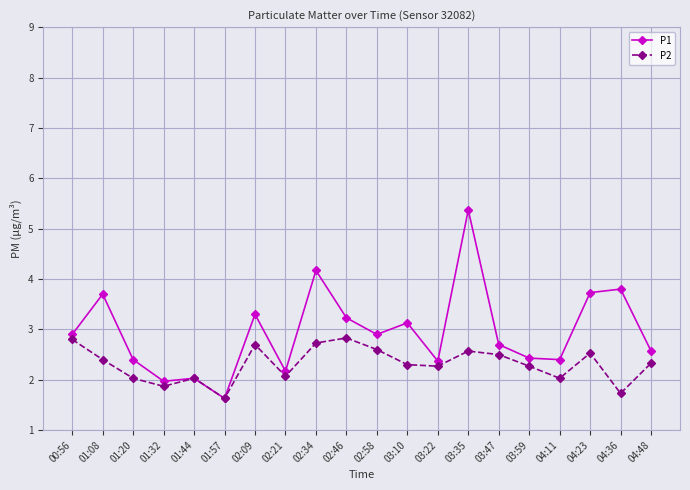

Reading left to right, what are all the values shown in this chart?

P1: 00:56=2.9	01:08=3.7	01:20=2.4	01:32=2.0	01:44=2.0	01:57=1.6	02:09=3.3	02:21=2.2	02:34=4.2	02:46=3.2	02:58=2.9	03:10=3.1	03:22=2.4	03:35=5.4	03:47=2.7	03:59=2.4	04:11=2.4	04:23=3.7	04:36=3.8	04:48=2.6
P2: 00:56=2.8	01:08=2.4	01:20=2.0	01:32=1.9	01:44=2.0	01:57=1.6	02:09=2.7	02:21=2.1	02:34=2.7	02:46=2.8	02:58=2.6	03:10=2.3	03:22=2.3	03:35=2.6	03:47=2.5	03:59=2.3	04:11=2.0	04:23=2.5	04:36=1.7	04:48=2.3